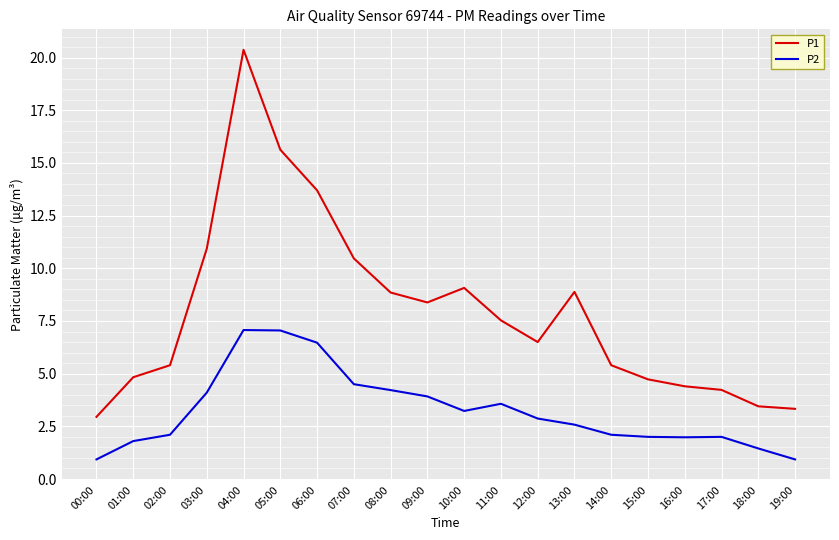

What is the difference between the P2 values at 18:00 and 11:00?

2.1